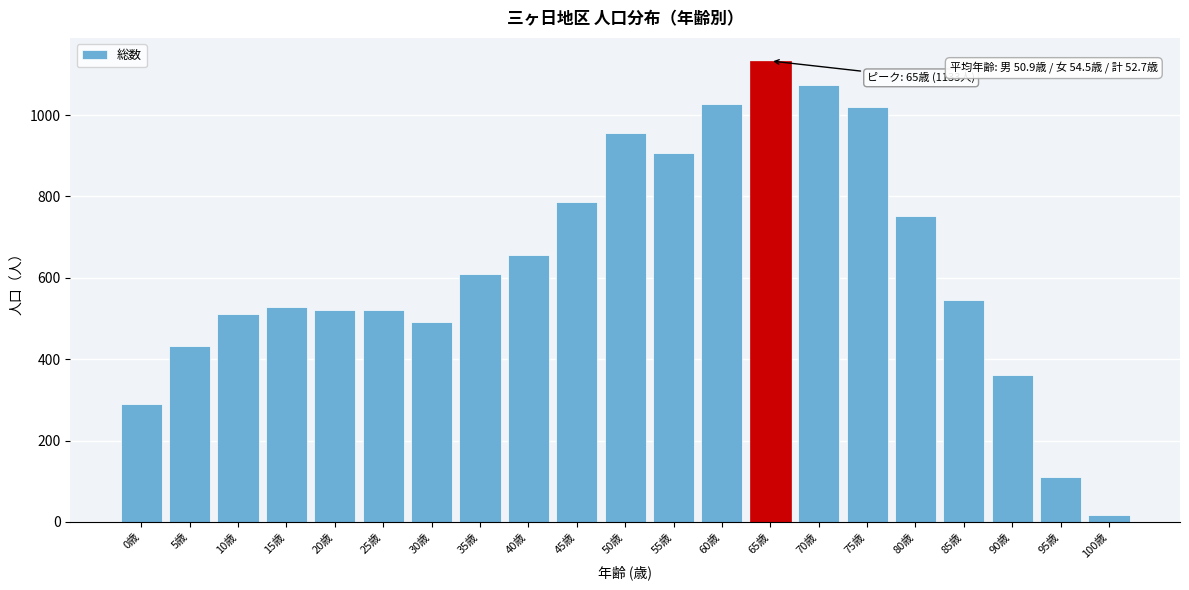

What is the change in value from 40歳 to 90歳?

-295